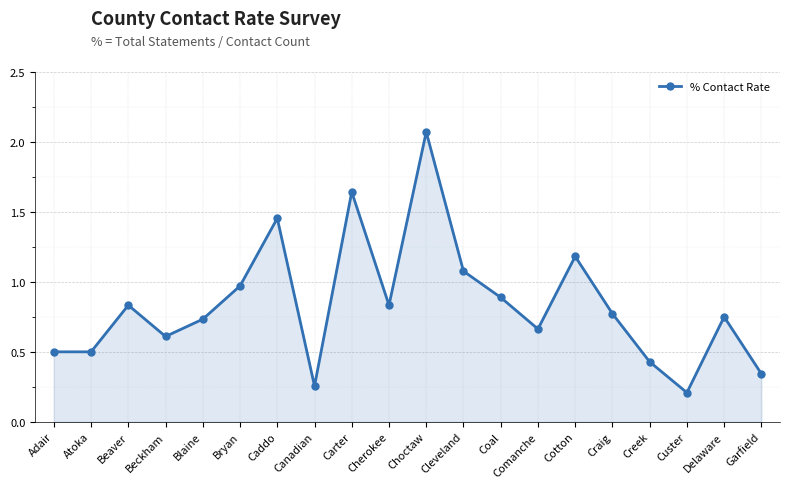

What is the label of the 14th point from the left?

Comanche